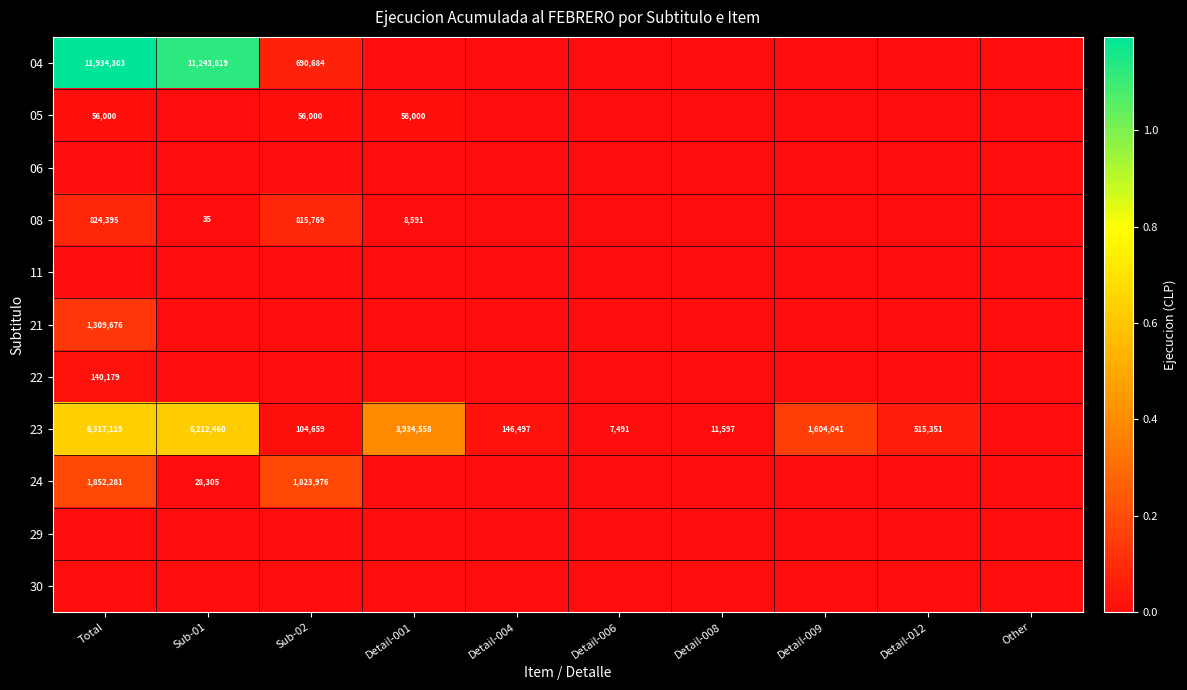

Is the value of 29 at Detail-009 greater than the value of 05 at Detail-004?

No